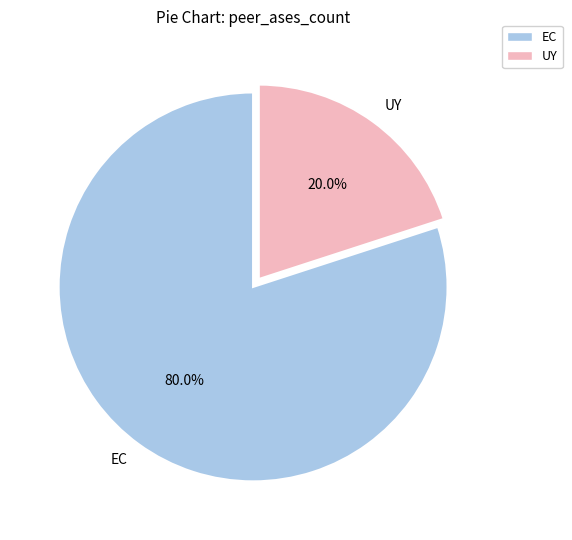

Approximately how many times larger is the value at EC compared to UY?

4.0